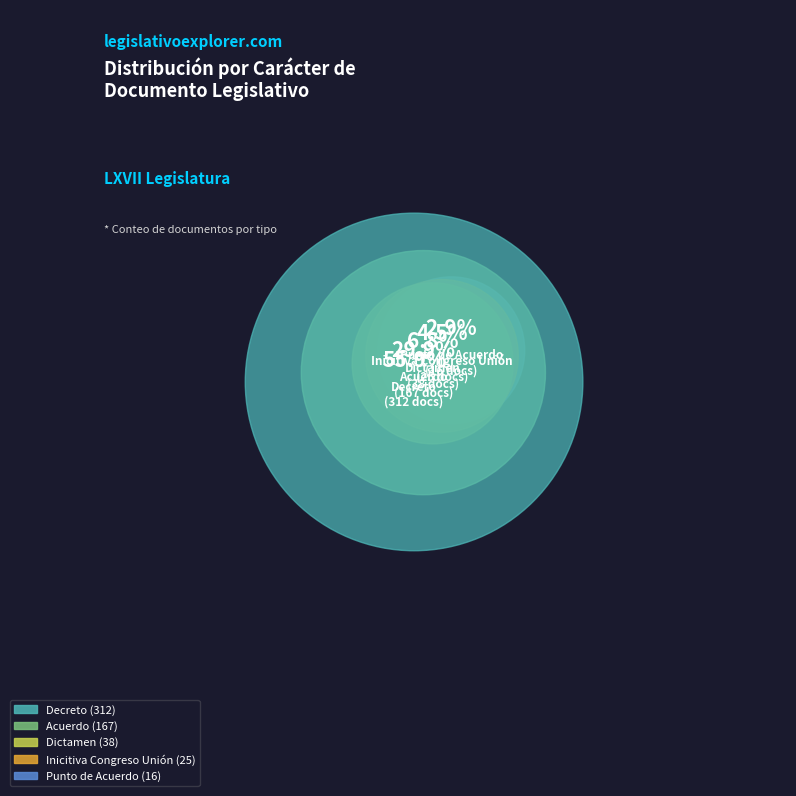

Between Inicitiva Congreso Unión and Punto de Acuerdo, which is larger?

Inicitiva Congreso Unión